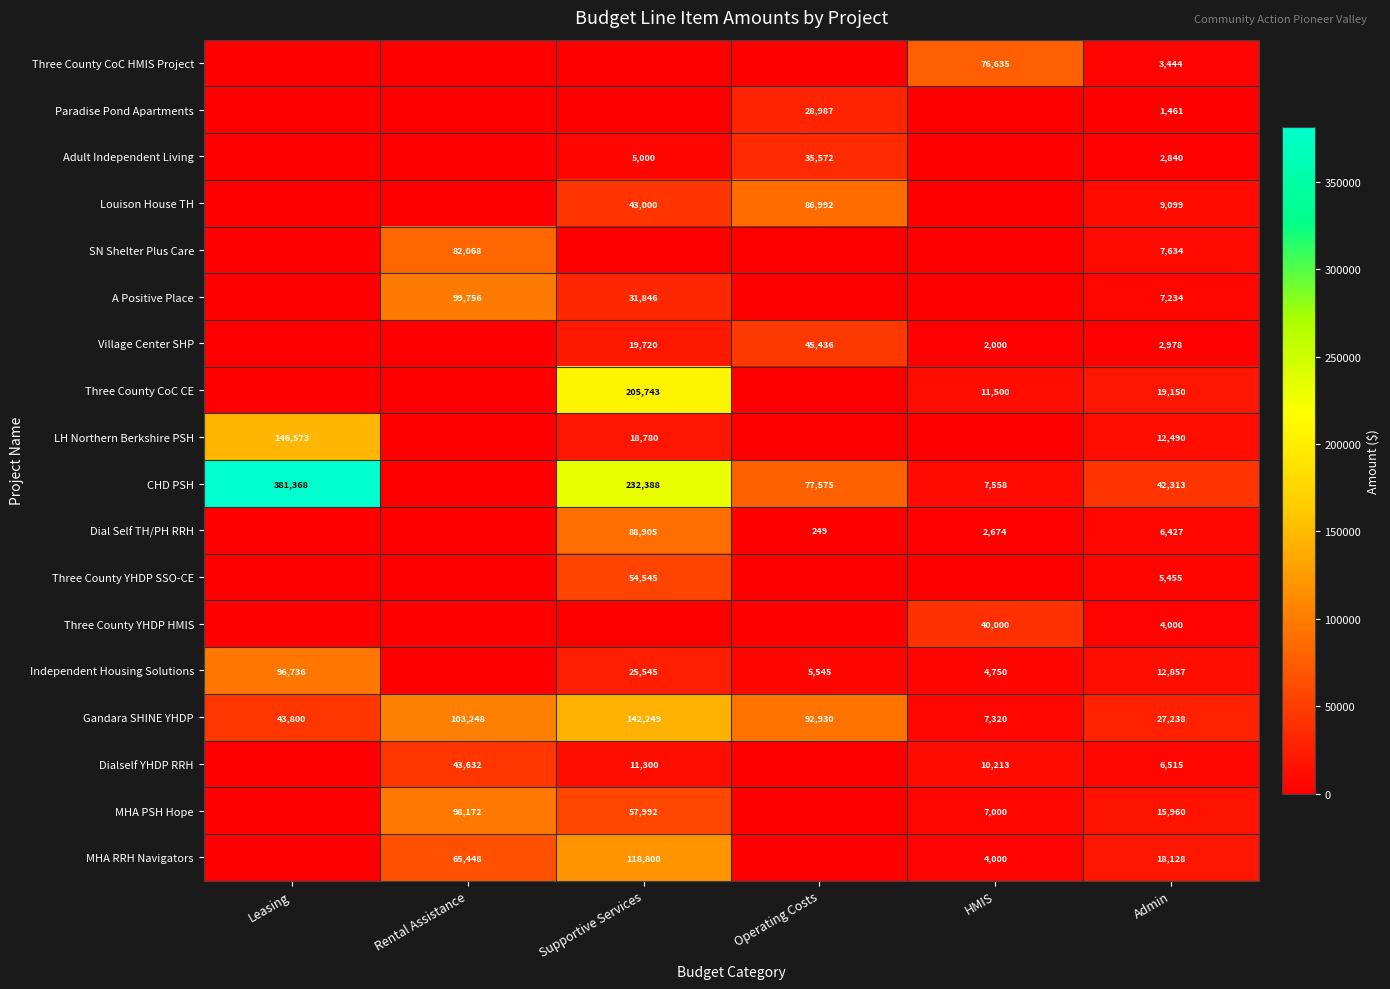

What is the spread (max minus min) of values at Admin?

40852